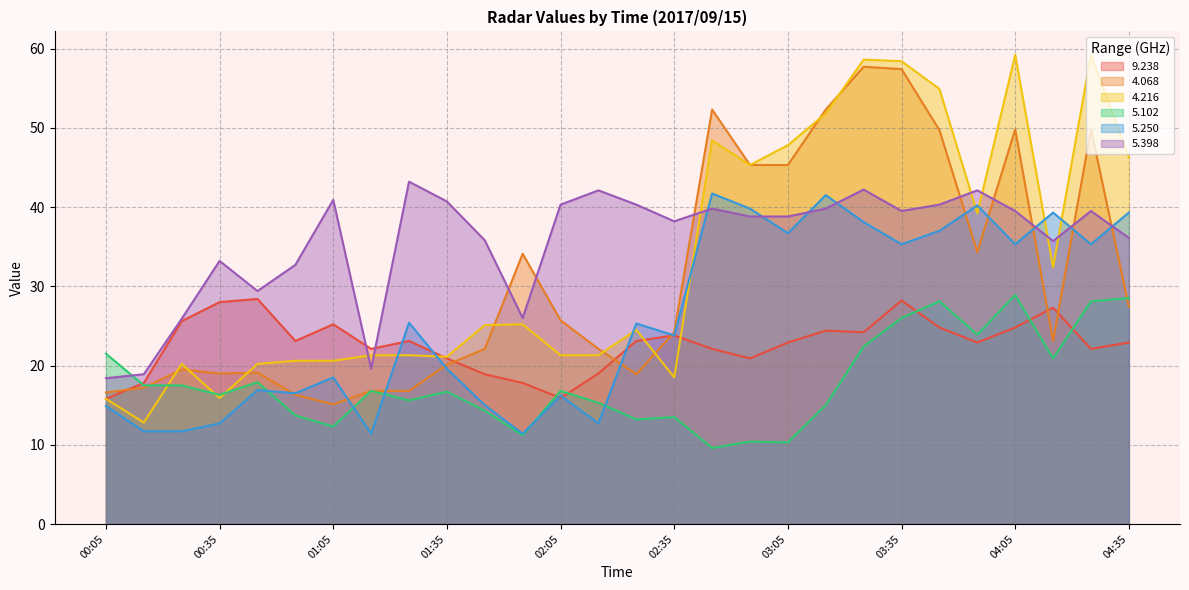

What is the approximate value of   4.068 at 00:45?

19.1